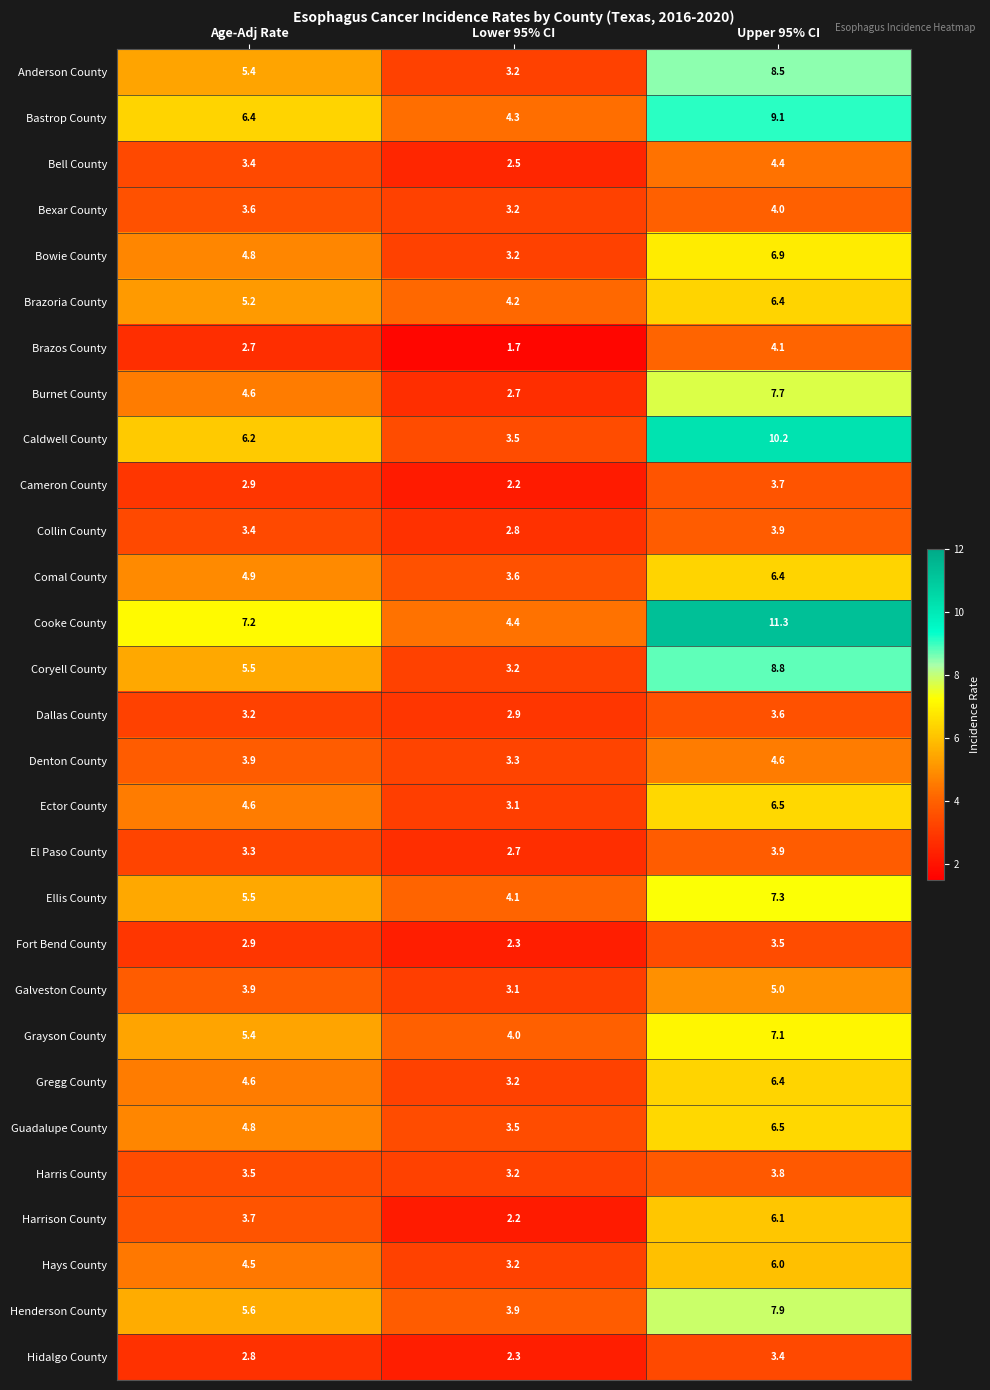

Where does the Dallas County series first go above 3?

Age-Adj Rate